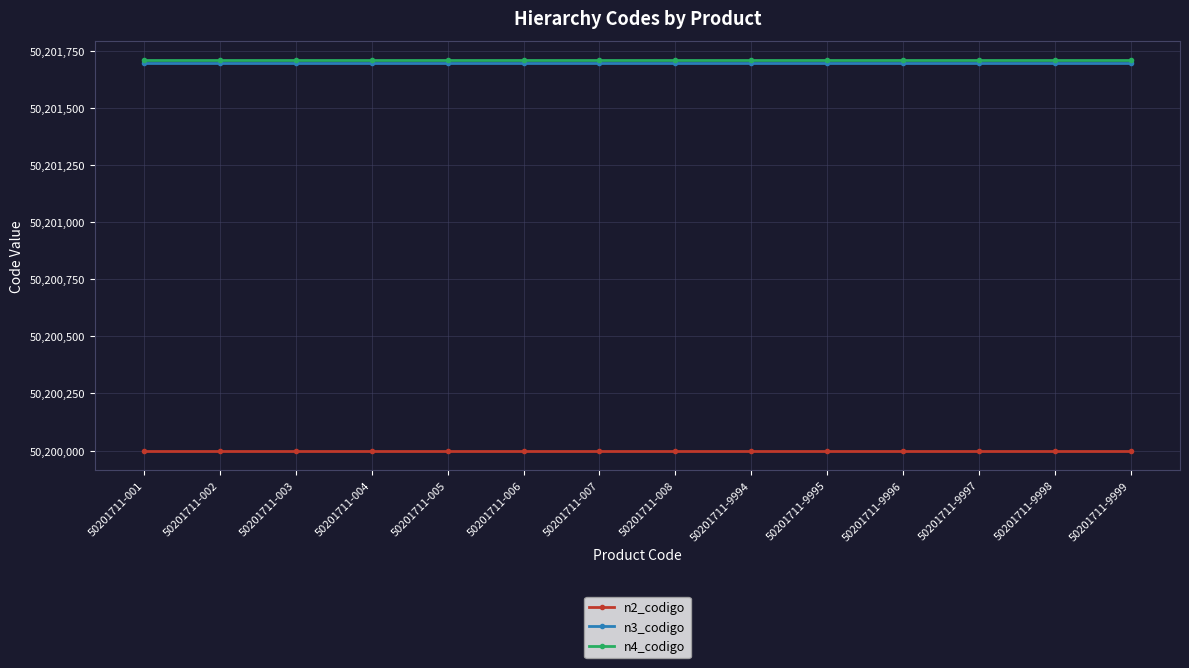

Does the chart have visible grid lines?

Yes